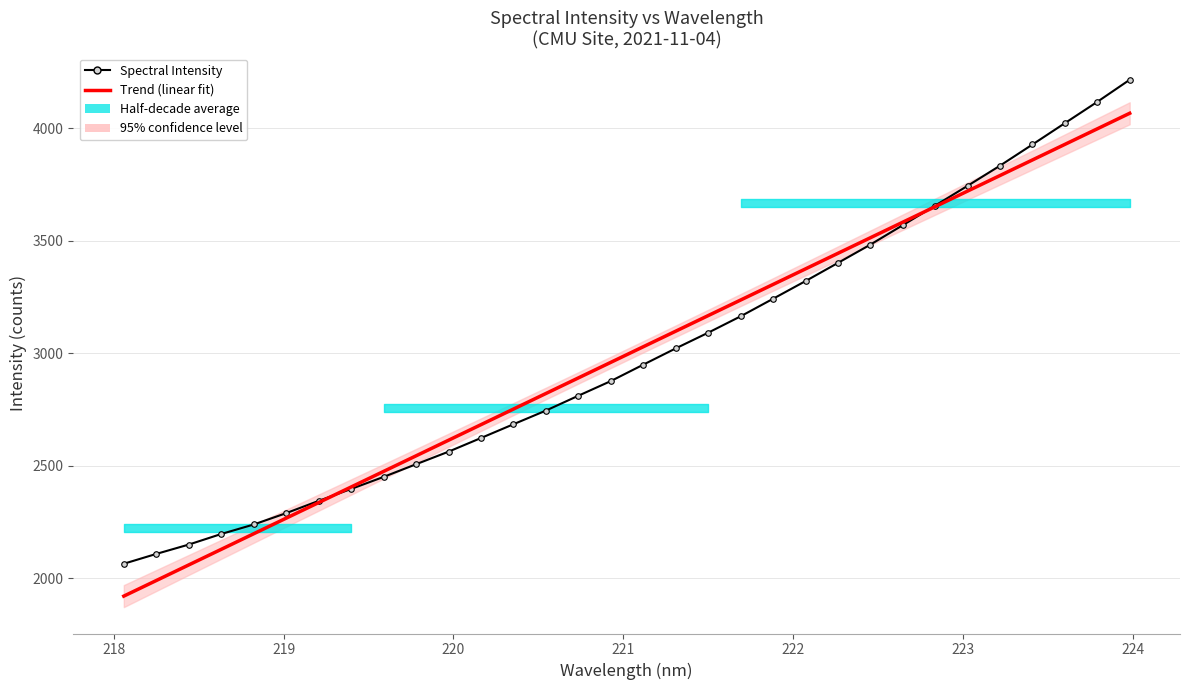

How many values in the Trend (linear fit) series exceed 3029?

16